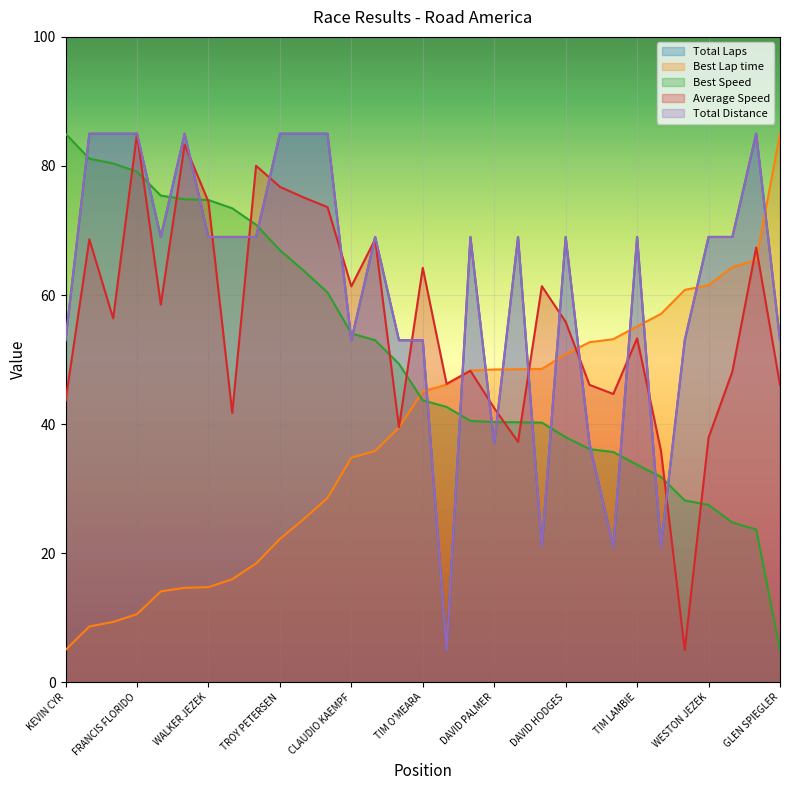

Reading left to right, list all the values displayed in this chart.

Total Laps: KEVIN CYR=53.0	KENNETH PRYOR=85.0	MICHAEL SCHMITZ=85.0	FRANCIS FLORIDO=85.0	ED DUNNE=69.0	ANGUS ROGERS=85.0	WALKER JEZEK=69.0	CLAS OLSSON=69.0	DARREN FENZ=69.0	TROY PETERSEN=85.0	LOUIS AZEVEDO=85.0	MITCH BOWLING=85.0	CLAUDIO KAEMPF=53.0	COLLIN SCHMITZ=69.0	MICHAEL STEWART=53.0	TIM O'MEARA=53.0	MATT DISTEFANO=5.0	ALEX WILLIAMS=69.0	DAVID PALMER=37.0	DAVID SAFRIS=69.0	GLENN WIEDENBECK=21.0	DAVID HODGES=69.0	BENJAMIN POOK=37.0	WALEED CHEHADI=21.0	TIM LAMBIE=69.0	MIKE HOKE=21.0	SHAWN KEELER=53.0	WESTON JEZEK=69.0	ERIK HJORTSHOJ=69.0	TONY CLINTON=85.0	GLEN SPIEGLER=53.0
Best Lap time: KEVIN CYR=5.0	KENNETH PRYOR=8.6	MICHAEL SCHMITZ=9.3	FRANCIS FLORIDO=10.5	ED DUNNE=14.1	ANGUS ROGERS=14.6	WALKER JEZEK=14.7	CLAS OLSSON=16.0	DARREN FENZ=18.4	TROY PETERSEN=22.2	LOUIS AZEVEDO=25.3	MITCH BOWLING=28.6	CLAUDIO KAEMPF=34.8	COLLIN SCHMITZ=35.8	MICHAEL STEWART=39.5	TIM O'MEARA=45.1	MATT DISTEFANO=46.1	ALEX WILLIAMS=48.3	DAVID PALMER=48.5	DAVID SAFRIS=48.5	GLENN WIEDENBECK=48.6	DAVID HODGES=50.8	BENJAMIN POOK=52.7	WALEED CHEHADI=53.2	TIM LAMBIE=55.2	MIKE HOKE=57.1	SHAWN KEELER=60.8	WESTON JEZEK=61.5	ERIK HJORTSHOJ=64.3	TONY CLINTON=65.4	GLEN SPIEGLER=85.0
Best Speed: KEVIN CYR=85.0	KENNETH PRYOR=81.1	MICHAEL SCHMITZ=80.4	FRANCIS FLORIDO=79.1	ED DUNNE=75.4	ANGUS ROGERS=74.8	WALKER JEZEK=74.7	CLAS OLSSON=73.4	DARREN FENZ=70.9	TROY PETERSEN=67.0	LOUIS AZEVEDO=63.8	MITCH BOWLING=60.4	CLAUDIO KAEMPF=54.1	COLLIN SCHMITZ=53.0	MICHAEL STEWART=49.3	TIM O'MEARA=43.7	MATT DISTEFANO=42.7	ALEX WILLIAMS=40.5	DAVID PALMER=40.3	DAVID SAFRIS=40.3	GLENN WIEDENBECK=40.2	DAVID HODGES=38.0	BENJAMIN POOK=36.1	WALEED CHEHADI=35.7	TIM LAMBIE=33.7	MIKE HOKE=31.8	SHAWN KEELER=28.2	WESTON JEZEK=27.5	ERIK HJORTSHOJ=24.8	TONY CLINTON=23.7	GLEN SPIEGLER=5.0
Average Speed: KEVIN CYR=43.6	KENNETH PRYOR=68.6	MICHAEL SCHMITZ=56.4	FRANCIS FLORIDO=85.0	ED DUNNE=58.5	ANGUS ROGERS=83.3	WALKER JEZEK=74.5	CLAS OLSSON=41.7	DARREN FENZ=80.0	TROY PETERSEN=76.8	LOUIS AZEVEDO=75.1	MITCH BOWLING=73.6	CLAUDIO KAEMPF=61.3	COLLIN SCHMITZ=68.6	MICHAEL STEWART=39.5	TIM O'MEARA=64.2	MATT DISTEFANO=46.2	ALEX WILLIAMS=48.3	DAVID PALMER=42.5	DAVID SAFRIS=37.3	GLENN WIEDENBECK=61.4	DAVID HODGES=55.8	BENJAMIN POOK=46.1	WALEED CHEHADI=44.7	TIM LAMBIE=53.3	MIKE HOKE=35.9	SHAWN KEELER=5.0	WESTON JEZEK=37.9	ERIK HJORTSHOJ=48.1	TONY CLINTON=67.4	GLEN SPIEGLER=46.1
Total Distance: KEVIN CYR=53.0	KENNETH PRYOR=85.0	MICHAEL SCHMITZ=85.0	FRANCIS FLORIDO=85.0	ED DUNNE=69.0	ANGUS ROGERS=85.0	WALKER JEZEK=69.0	CLAS OLSSON=69.0	DARREN FENZ=69.0	TROY PETERSEN=85.0	LOUIS AZEVEDO=85.0	MITCH BOWLING=85.0	CLAUDIO KAEMPF=53.0	COLLIN SCHMITZ=69.0	MICHAEL STEWART=53.0	TIM O'MEARA=53.0	MATT DISTEFANO=5.0	ALEX WILLIAMS=69.0	DAVID PALMER=37.0	DAVID SAFRIS=69.0	GLENN WIEDENBECK=21.0	DAVID HODGES=69.0	BENJAMIN POOK=37.0	WALEED CHEHADI=21.0	TIM LAMBIE=69.0	MIKE HOKE=21.0	SHAWN KEELER=53.0	WESTON JEZEK=69.0	ERIK HJORTSHOJ=69.0	TONY CLINTON=85.0	GLEN SPIEGLER=53.0